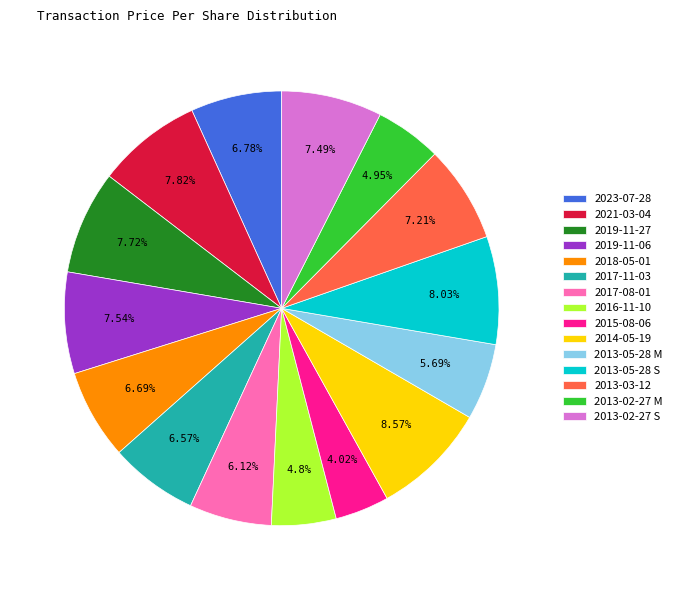

What percentage is the 2017-08-01 slice, to the nearest percent?

6%